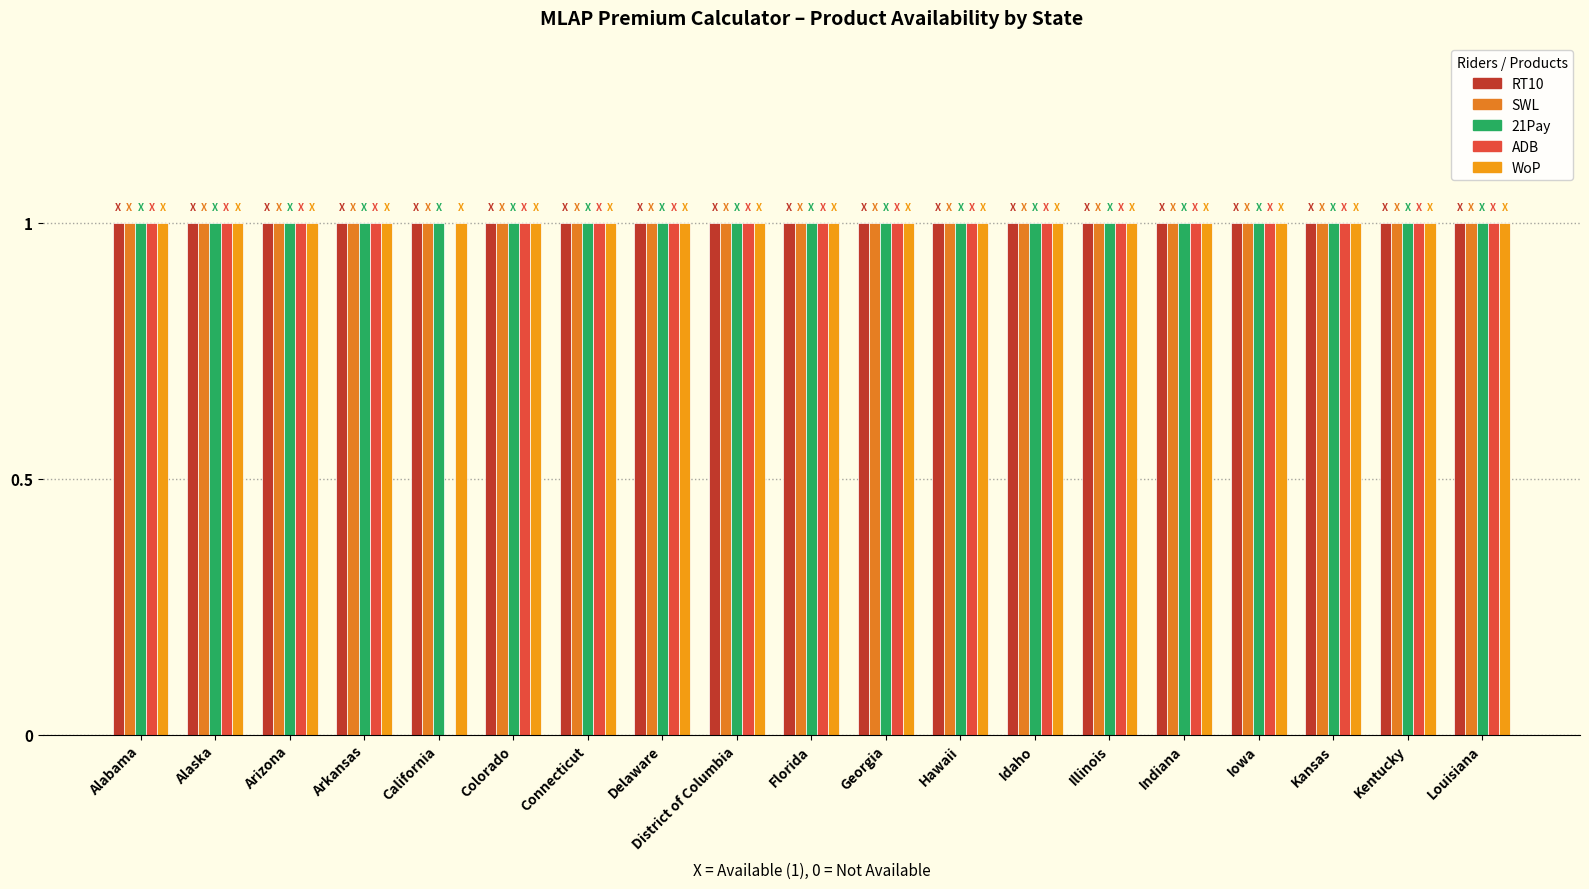

The value of ADB at Connecticut is 2. True or false?

False